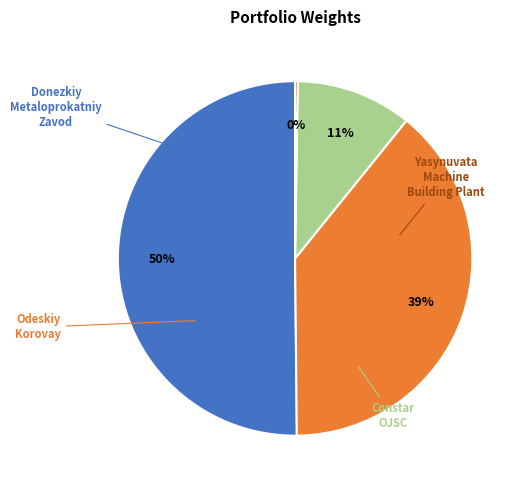

To the nearest percent, what is the difference between the largest and smallest slice percentages?

50%